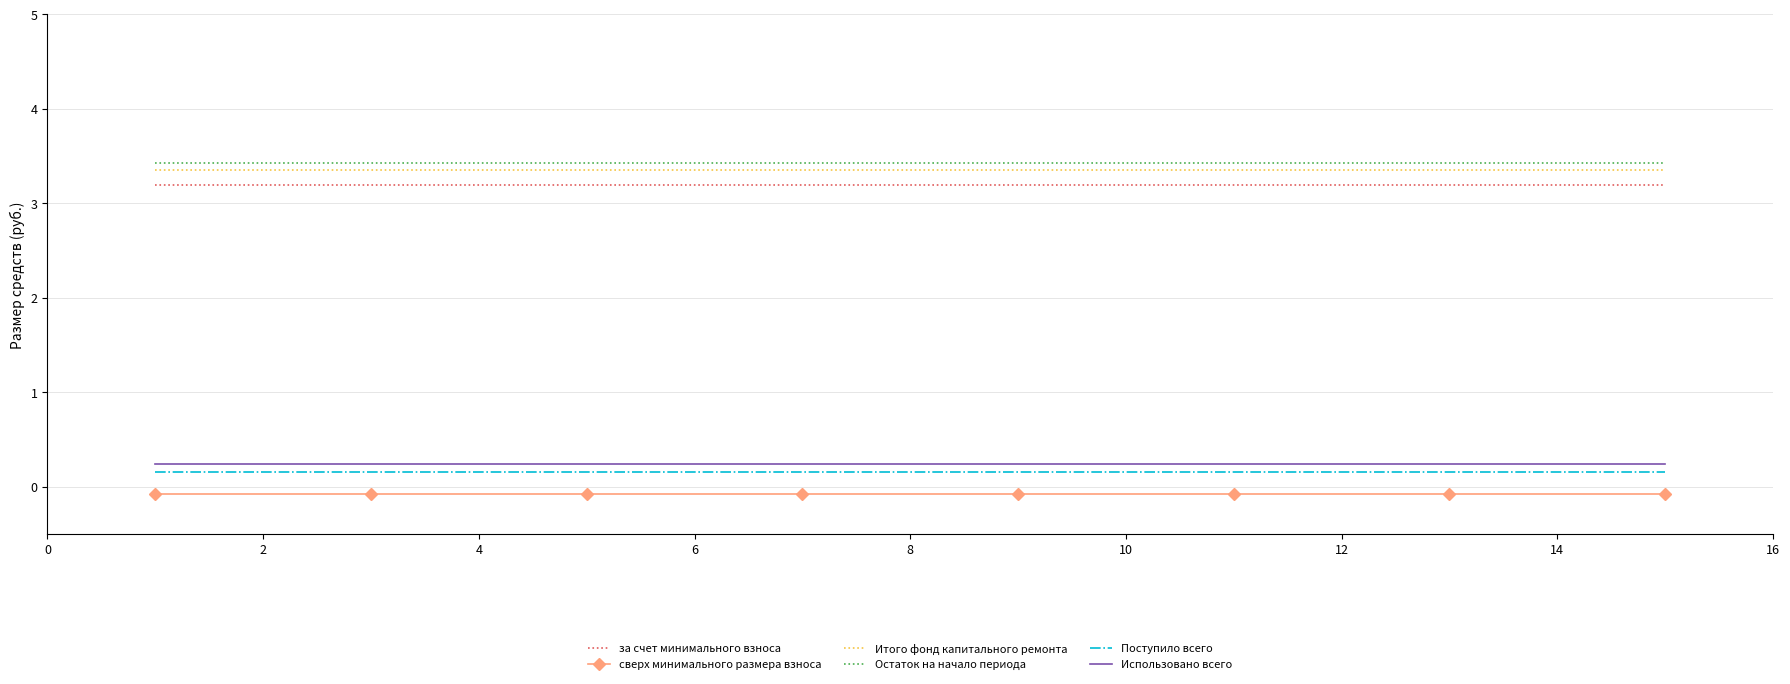

True or false: за счет минимального взноса and Использовано всего cross at least once.

False